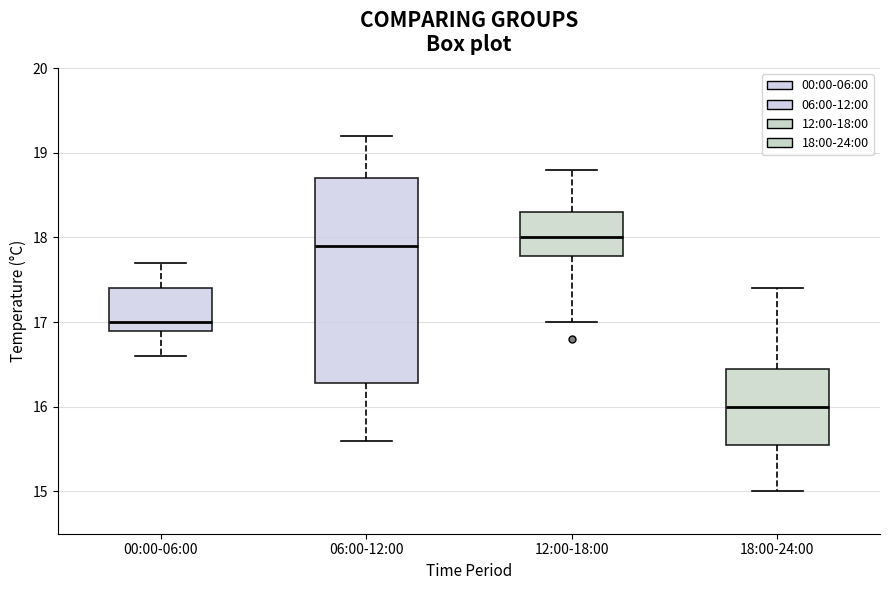

Reading left to right, transcribe this box plot: for each box, give where its median line is, the range the box spans, and where its two whiskers end, as read against the y-axis. The values are not printed on the chart, so give them approximately, as read against the axis.

00:00-06:00: median 17.0, box 16.9 to 17.4, whiskers 16.6 to 17.7
06:00-12:00: median 17.9, box 16.3 to 18.7, whiskers 15.6 to 19.2
12:00-18:00: median 18.0, box 17.8 to 18.3, whiskers 17.0 to 18.8
18:00-24:00: median 16.0, box 15.6 to 16.5, whiskers 15.0 to 17.4